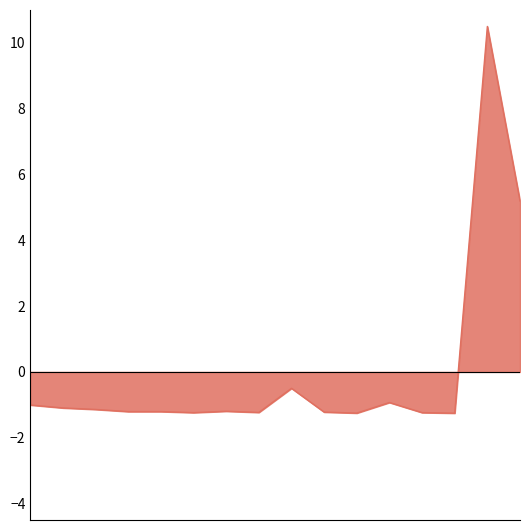

What is the difference between the maximum and minimum values?

11.8